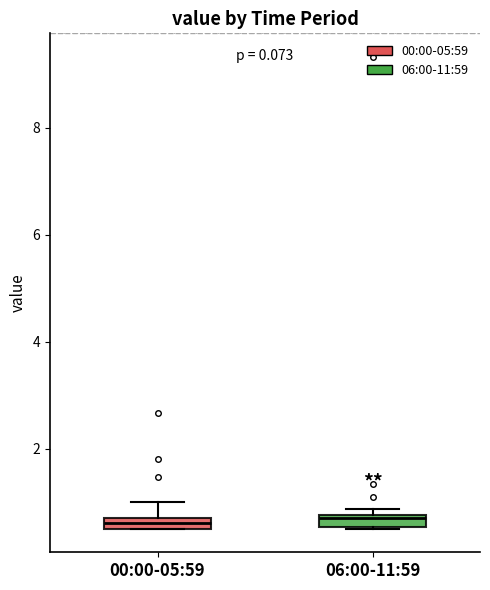

Where is the upper edge of the box for 06:00-11:59 on the y-axis? The values are not printed on the chart, so give them approximately, as read against the axis.

0.8